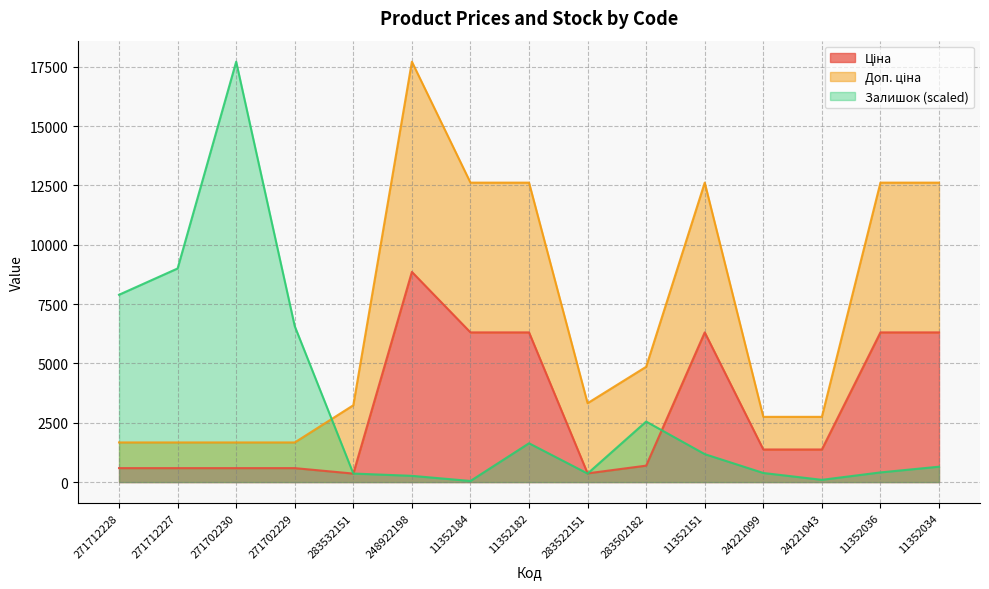

At which label does Залишок (scaled) reach its peak?

271702230